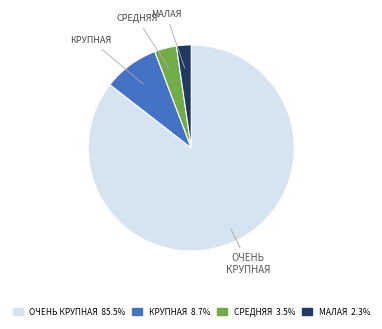

What is the ratio of the value at СРЕДНЯЯ to the value at КРУПНАЯ?

0.4